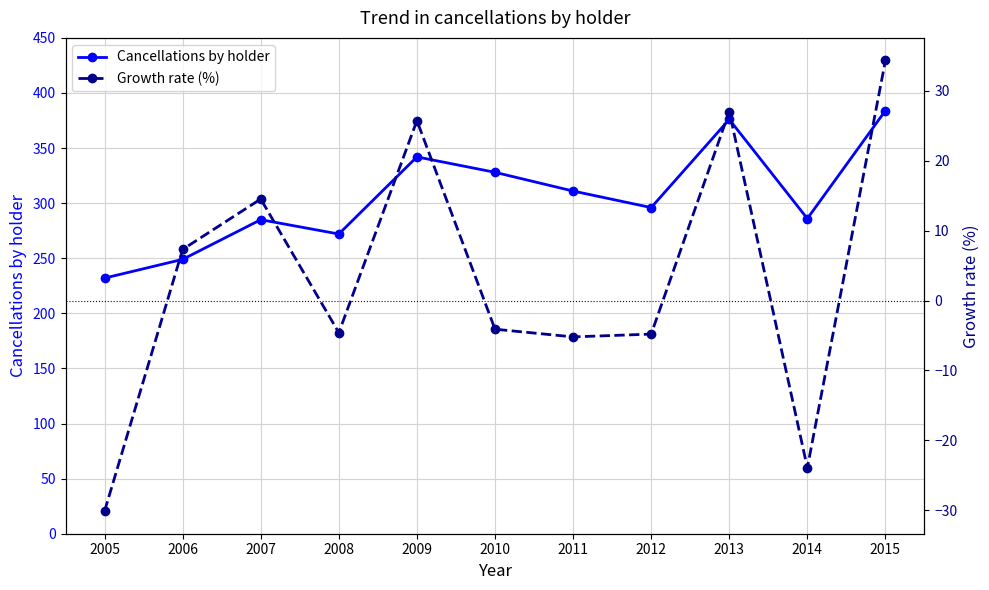

How many values in Growth rate (%) are above zero?

5